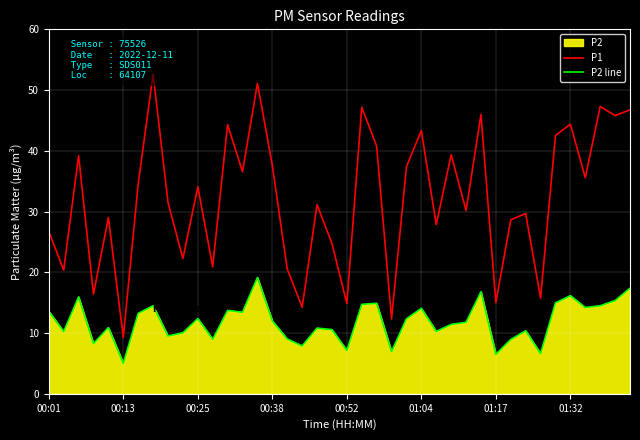

What is the minimum value for P2 line?

5.0